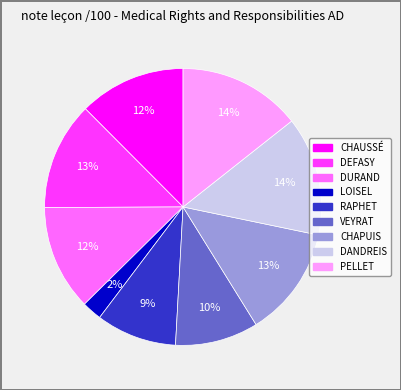

The LOISEL slice represents 2% of the pie. True or false?

True